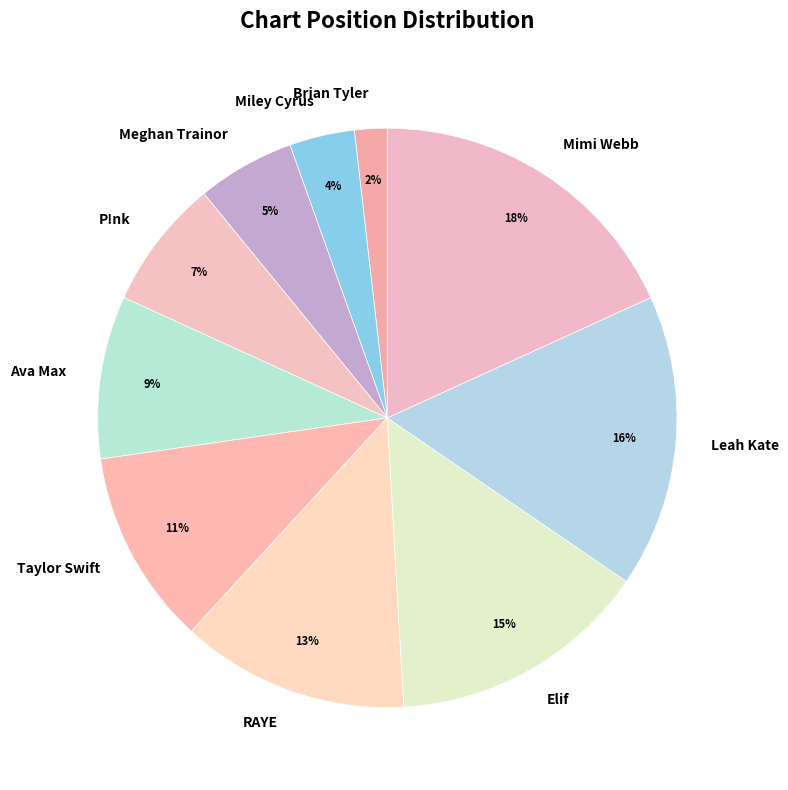

Does P!nk account for over 50% of the chart?

No